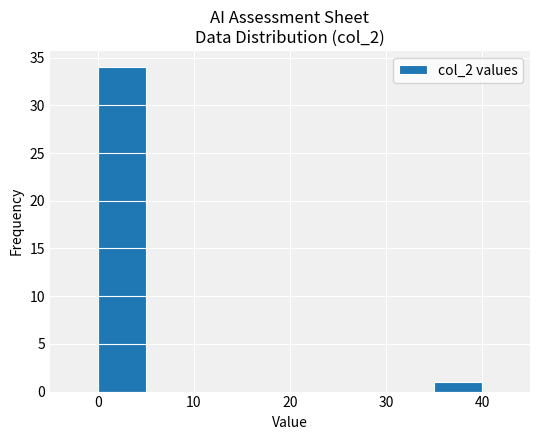

Reading left to right, transcribe this chart: for each bar, give the range it covers on the x-axis and its height. The values are not printed on the chart, so give them approximately, as read against the axis.

0 to 5: 34
5 to 10: 0
10 to 15: 0
15 to 20: 0
20 to 25: 0
25 to 30: 0
30 to 35: 0
35 to 40: 1